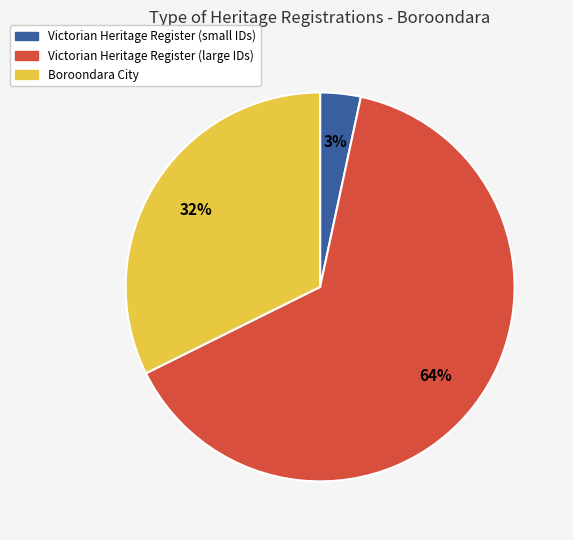

Does any single category account for the majority?

Yes